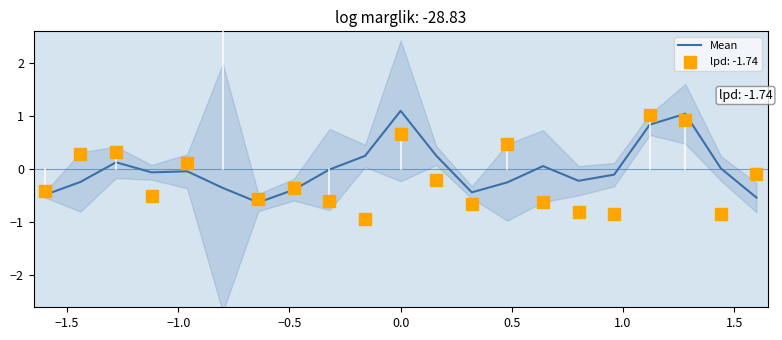

What is the lowest value of the Mean series?

-0.6